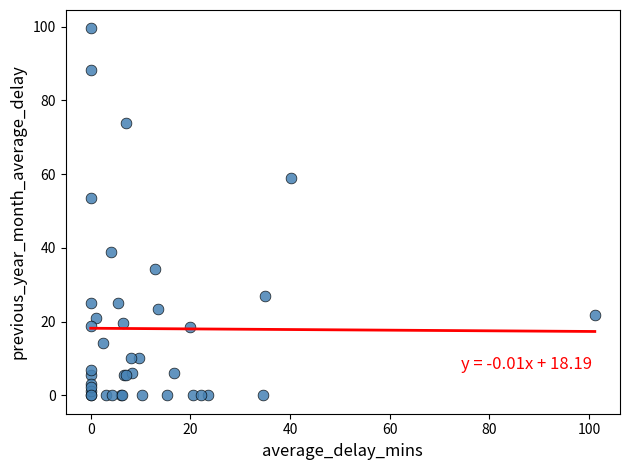

What Y value in the scatter plot is closest to 49?

53.5